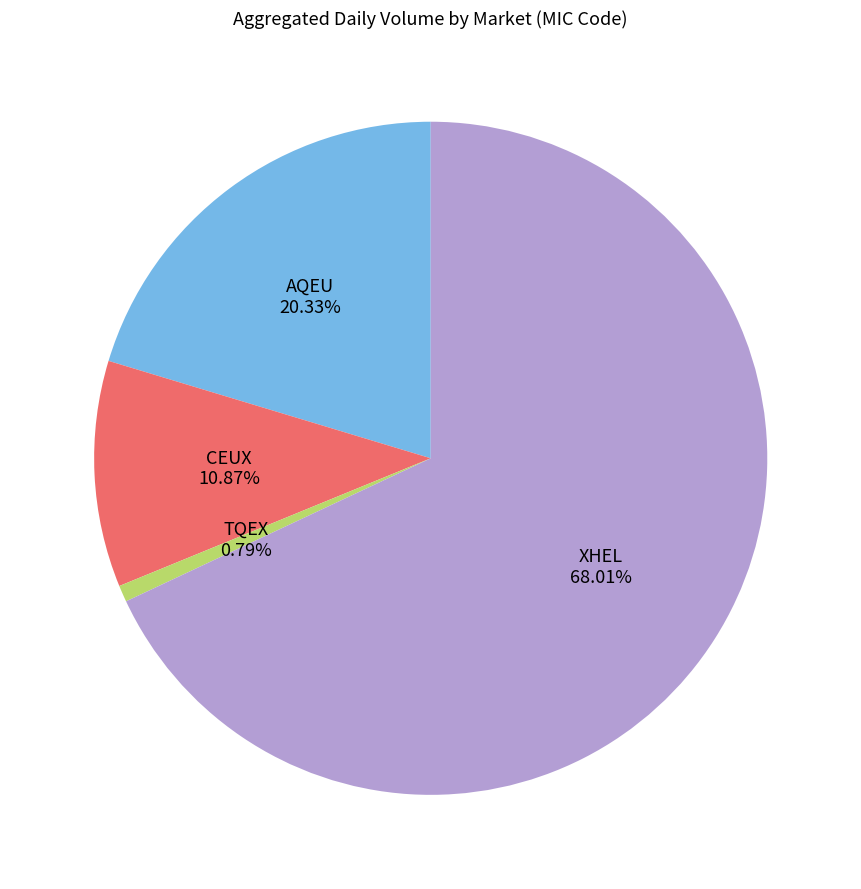

To the nearest percent, what portion does XHEL represent?

68%